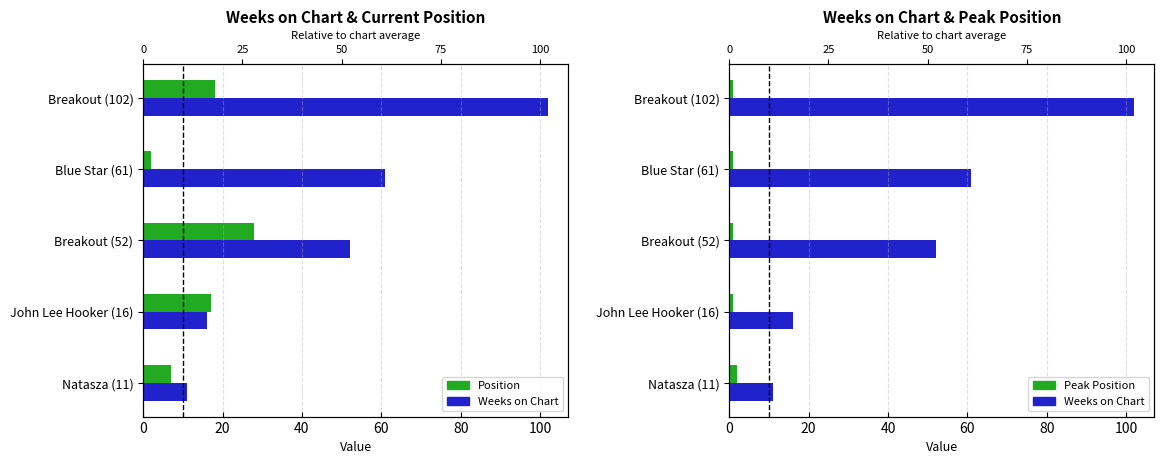

List the series in order of their overall mean, lowest first.

Peak Position, Position, Weeks on Chart